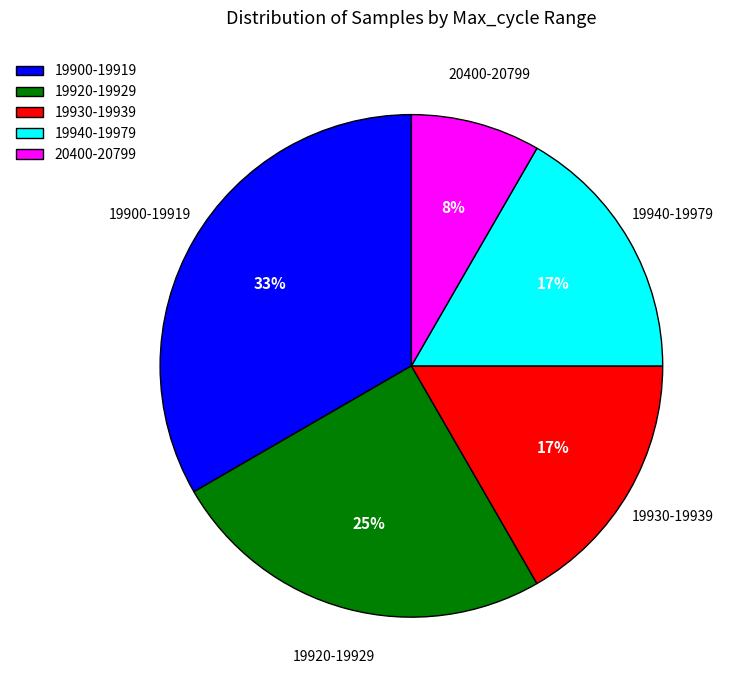

Does any single category account for the majority?

No